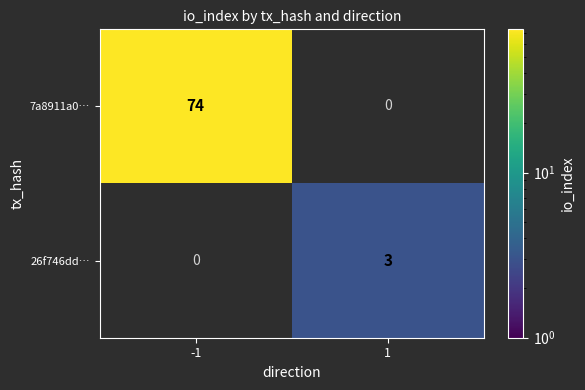

True or false: 7a8911a0… has a value of 74 at -1.

True